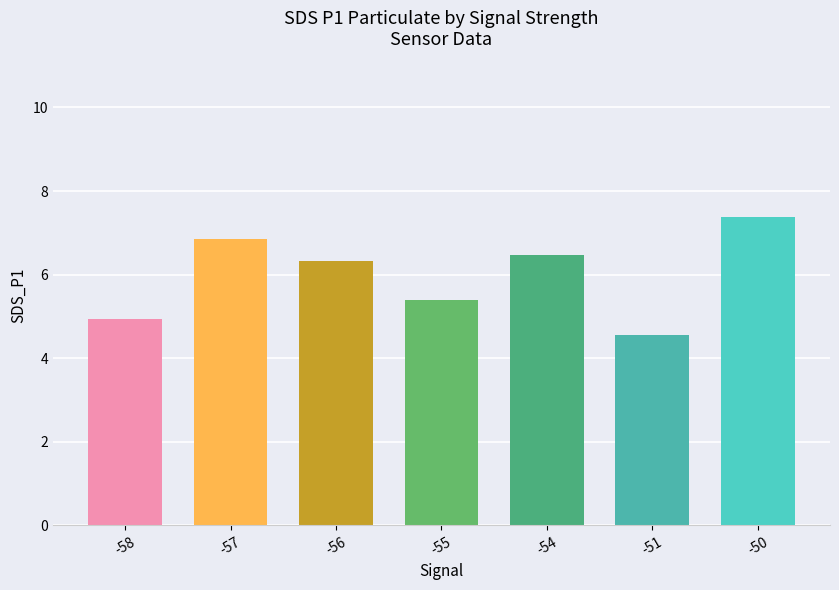

What is the change in value from -55 to -54?

+1.1